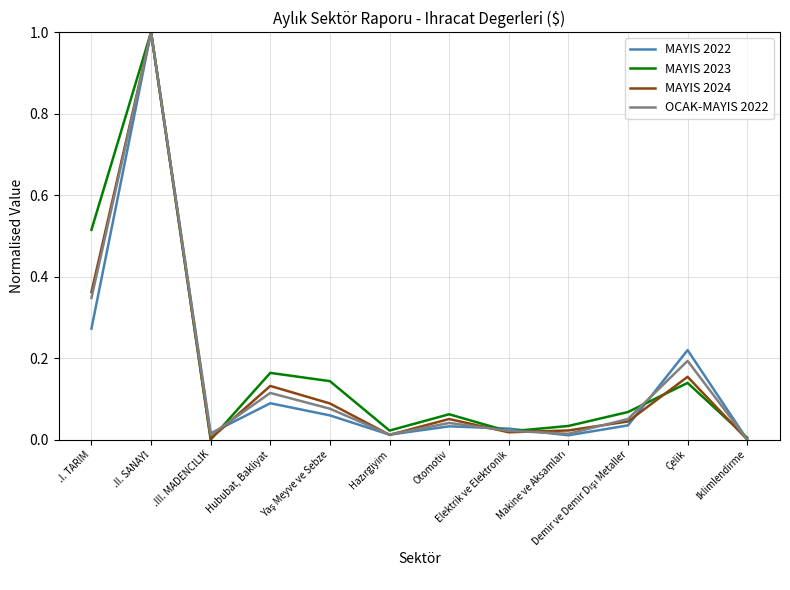

Is the value of MAYIS 2023 at Hububat, Bakliyat greater than the value of MAYIS 2024 at .I. TARIM?

No